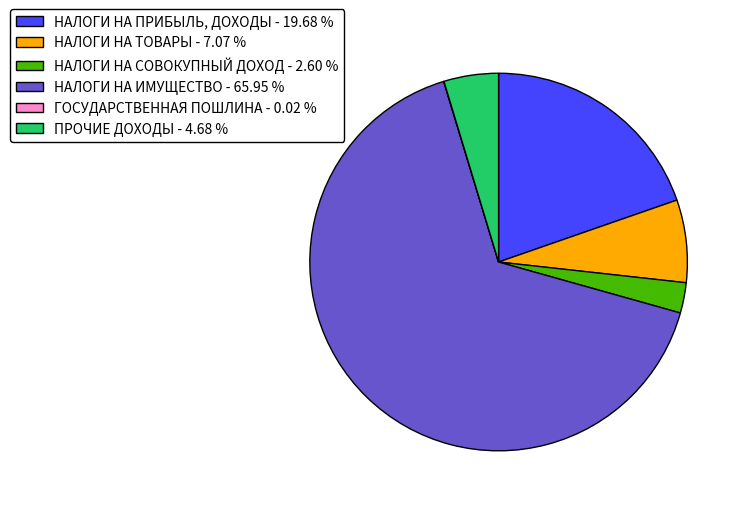

Which slice represents more than half of the pie?

НАЛОГИ НА ИМУЩЕСТВО - 65.95 %